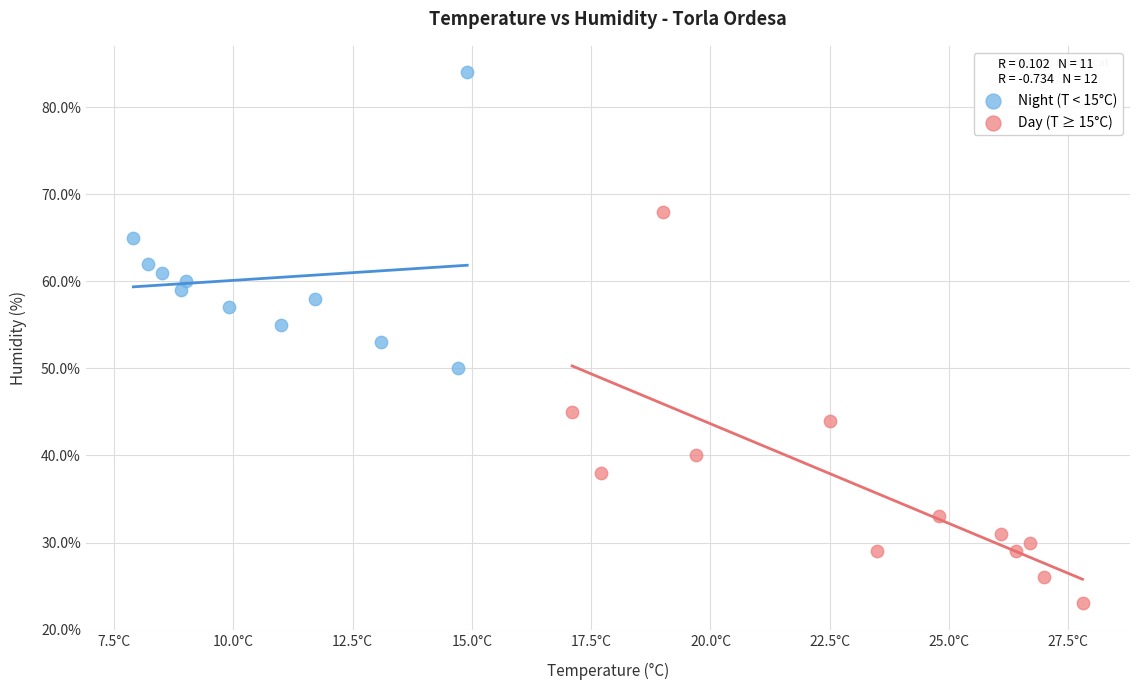

Which series reaches the minimum Y coordinate?

Day (T ≥ 15°C)